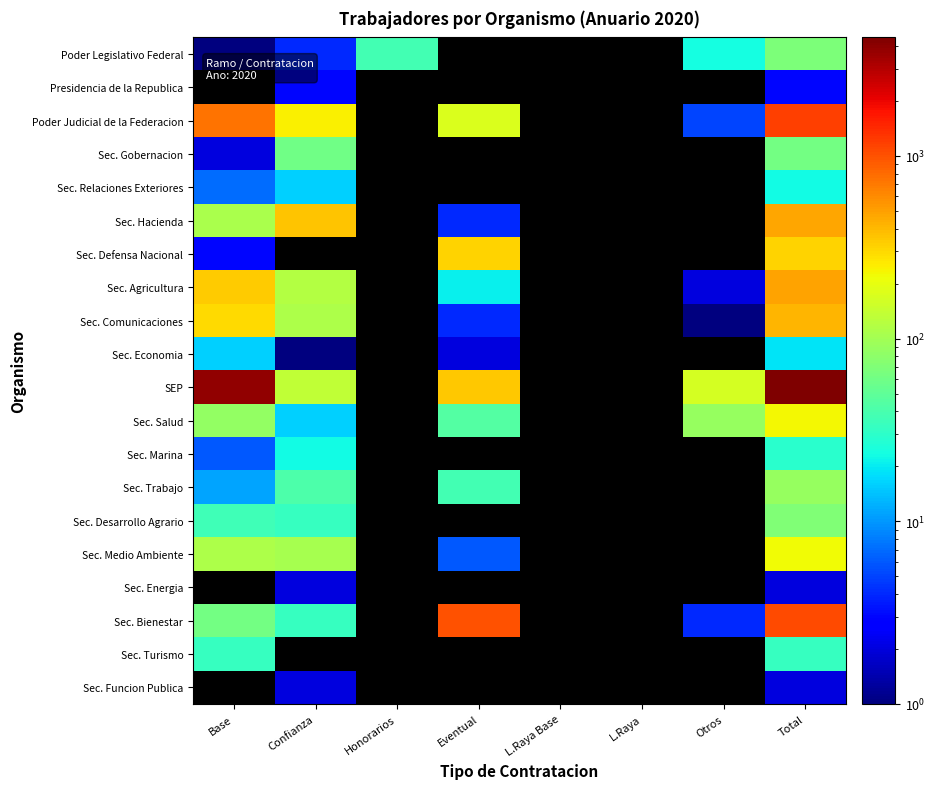

How many positive values does the Sec. Relaciones Exteriores series have?

3